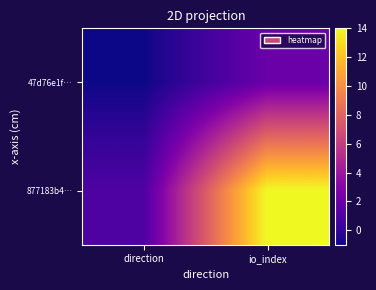

What is the smallest value displayed?

-1